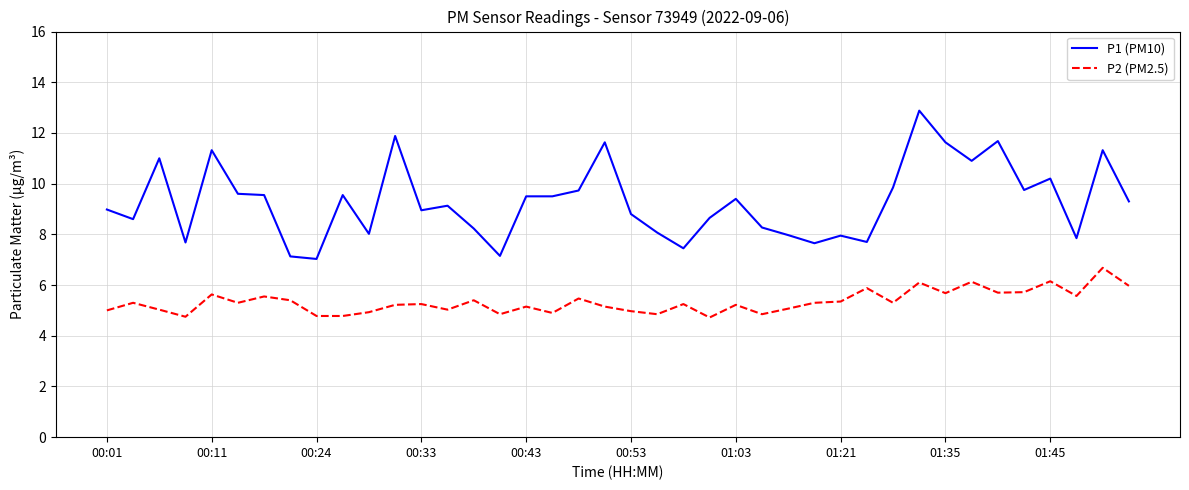

True or false: P2 (PM2.5) and P1 (PM10) intersect in this chart.

False